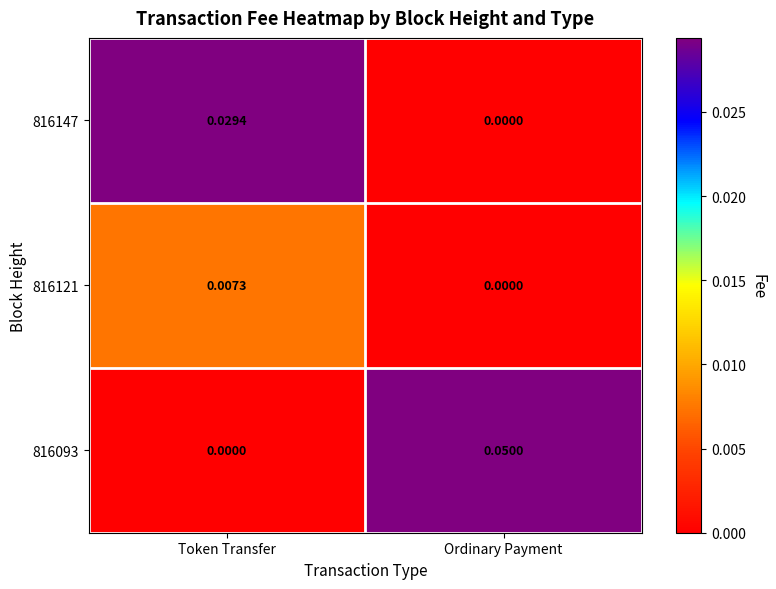

Which category has the lowest value in the 816147 series?

Ordinary Payment